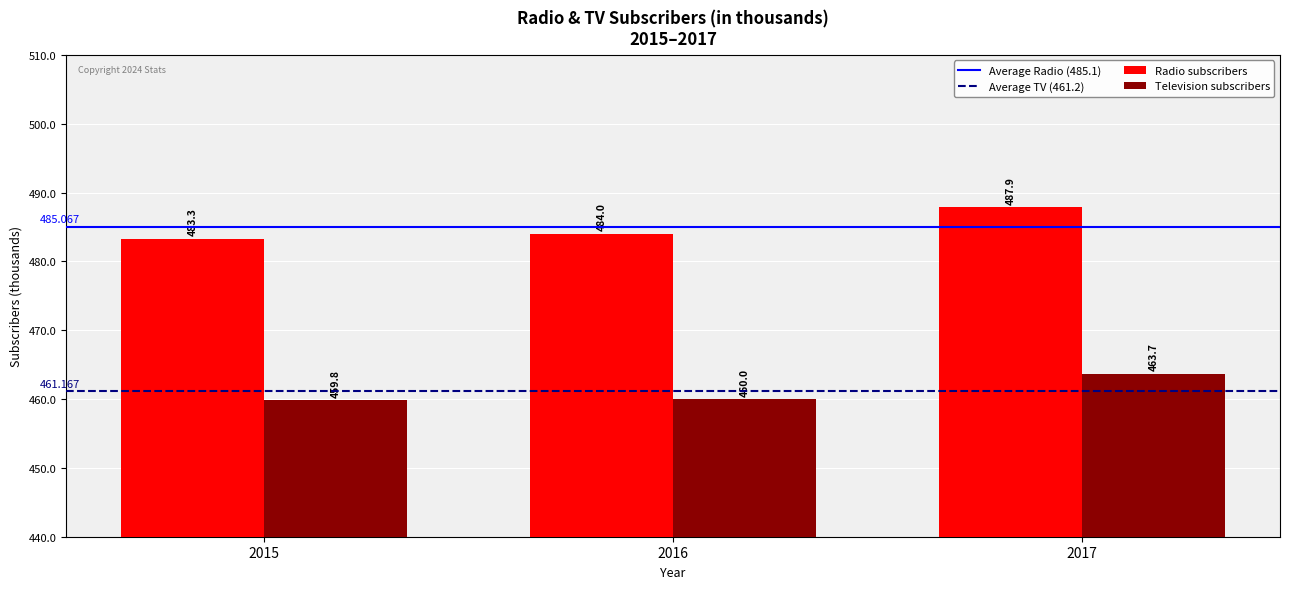

Which series changed the most between 2015 and 2017?

Radio subscribers